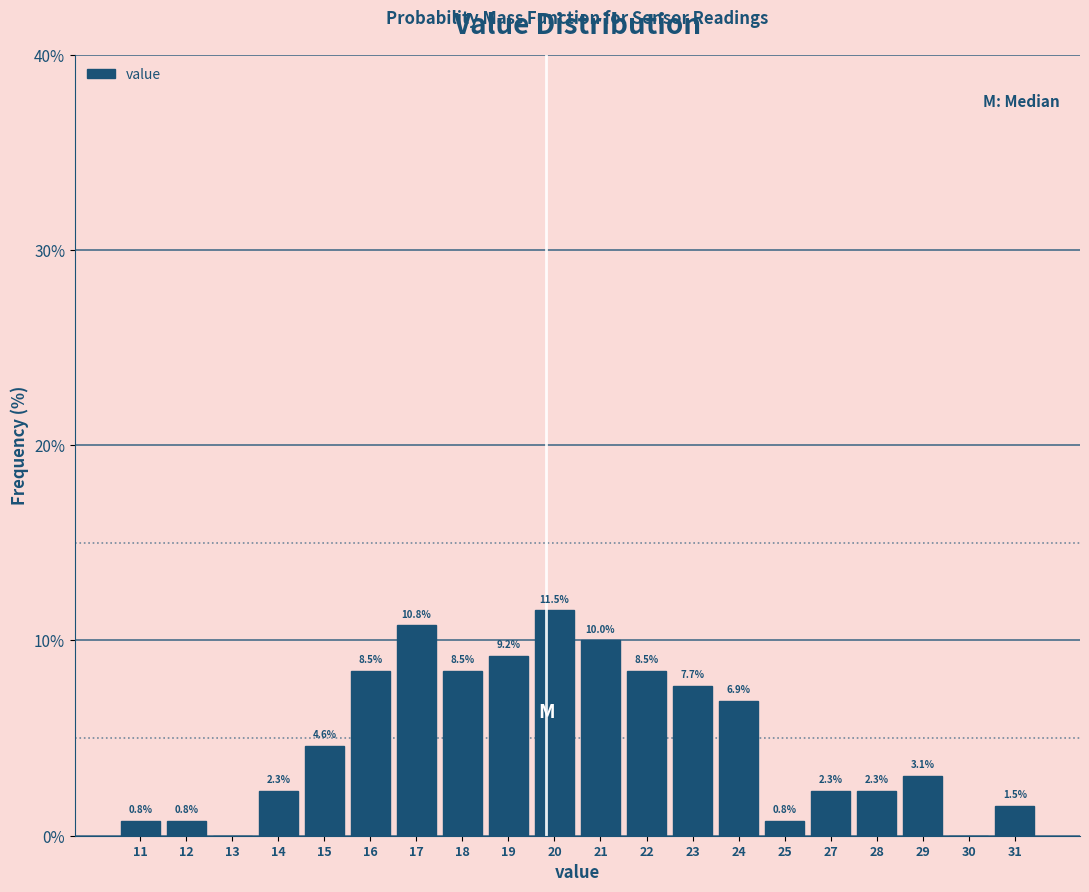

Reading left to right, transcribe all the data shown in this chart.

11=0.8	12=0.8	13=0.0	14=2.3	15=4.6	16=8.5	17=10.8	18=8.5	19=9.2	20=11.5	21=10.0	22=8.5	23=7.7	24=6.9	25=0.8	27=2.3	28=2.3	29=3.1	30=0.0	31=1.5